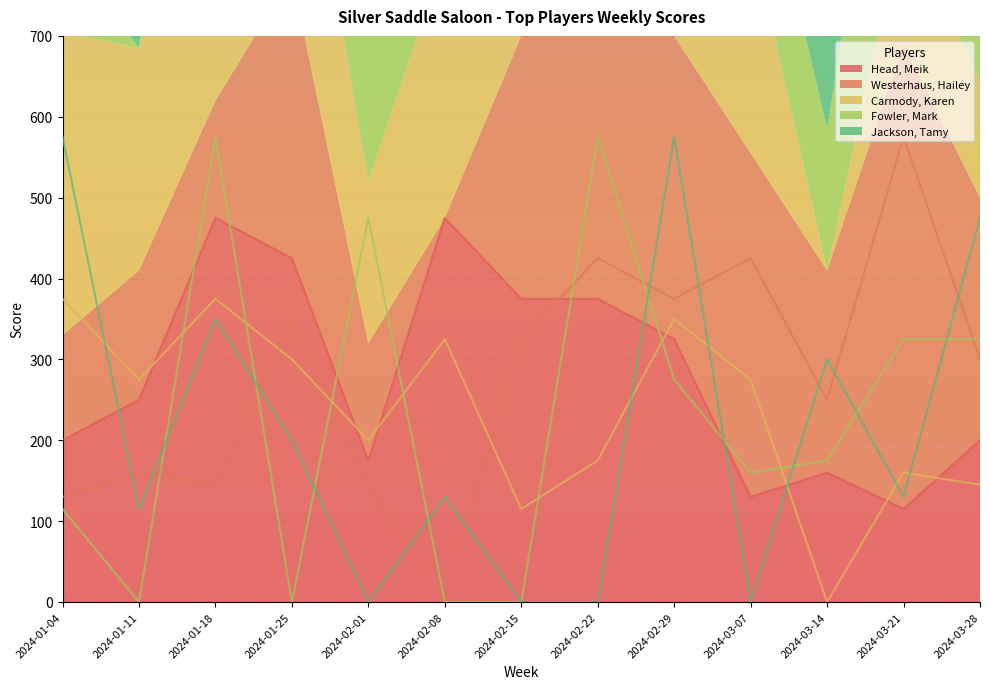

Reading right to left, list all the values displayed in this chart.

Head, Meik: 200	115	160	130	325	375	375	475	175	425	475	250	200
Westerhaus, Hailey: 300	575	250	425	375	425	325	0	145	350	145	160	130
Carmody, Karen: 145	160	0	275	350	175	115	325	200	300	375	275	375
Fowler, Mark: 325	325	175	160	275	575	0	0	475	0	575	0	115
Jackson, Tamy: 475	130	300	0	575	0	0	130	0	200	350	115	575